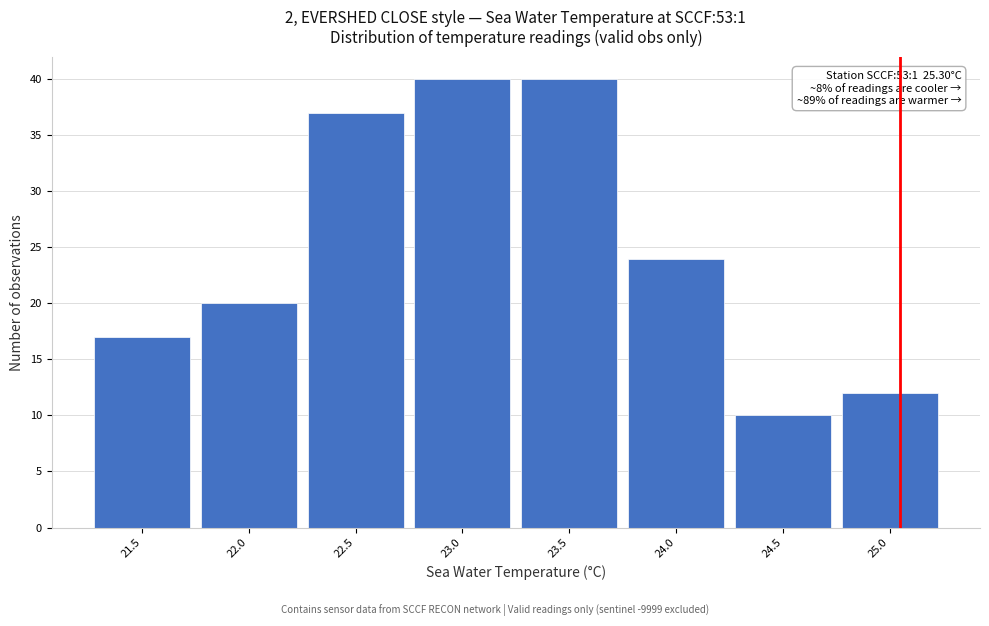

Reading left to right, extract all data points from this chart.

21.5=17	22.0=20	22.5=37	23.0=40	23.5=40	24.0=24	24.5=10	25.0=12